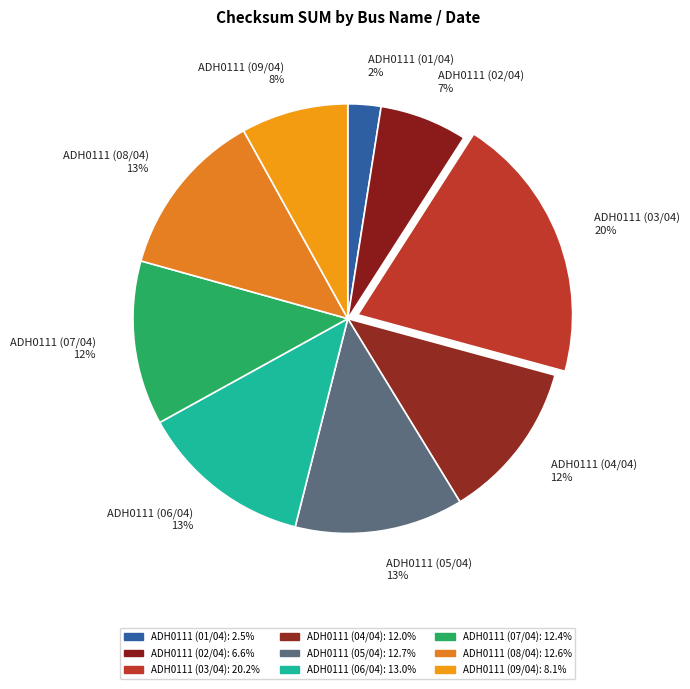

To the nearest percent, what portion does ADH0111 (04/04) represent?

12%